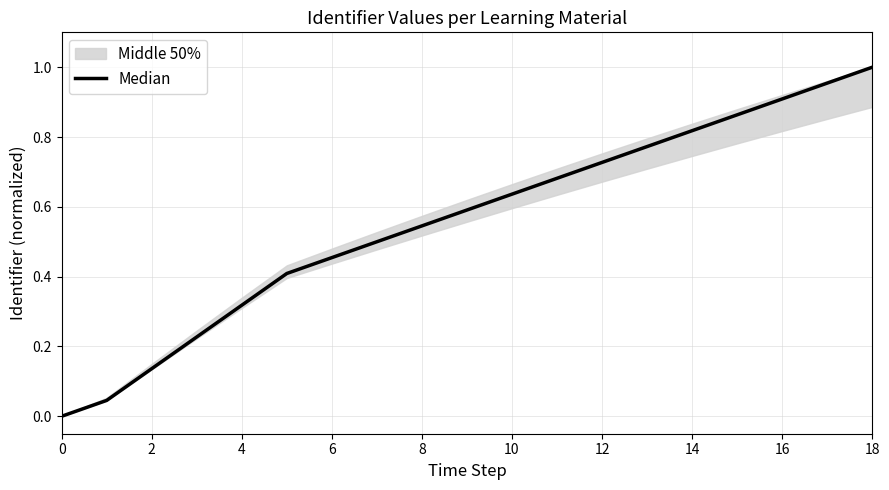

How many lines are shown in the chart?

1